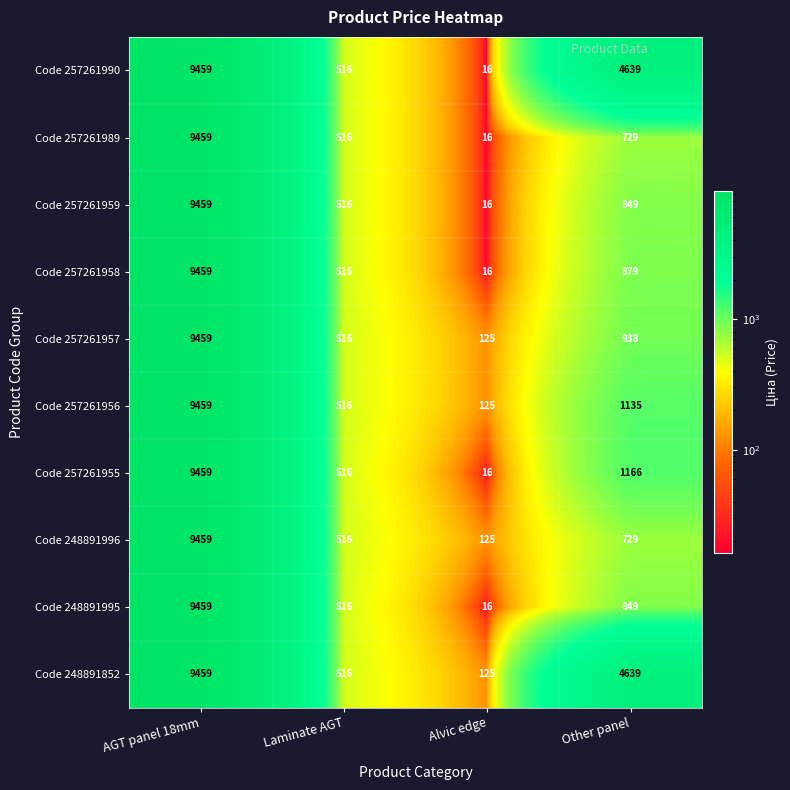

The value of Code 257261990 at Laminate AGT is 516. True or false?

True